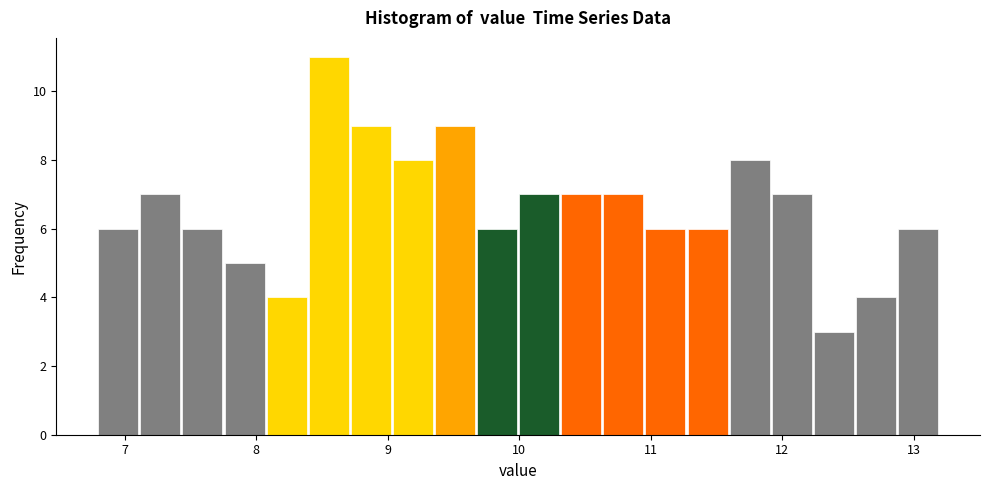

Read against the x-axis, roughly where is the centre of the tallest bar?

8.6